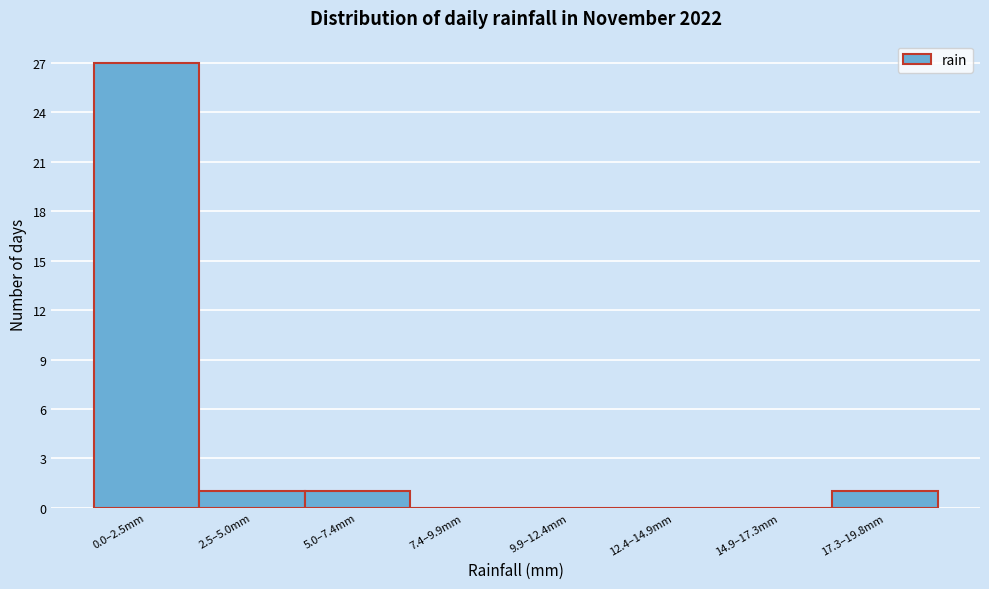

Reading right to left, list all the values displayed in this chart.

17.3–19.8mm=1	14.9–17.3mm=0	12.4–14.9mm=0	9.9–12.4mm=0	7.4–9.9mm=0	5.0–7.4mm=1	2.5–5.0mm=1	0.0–2.5mm=27